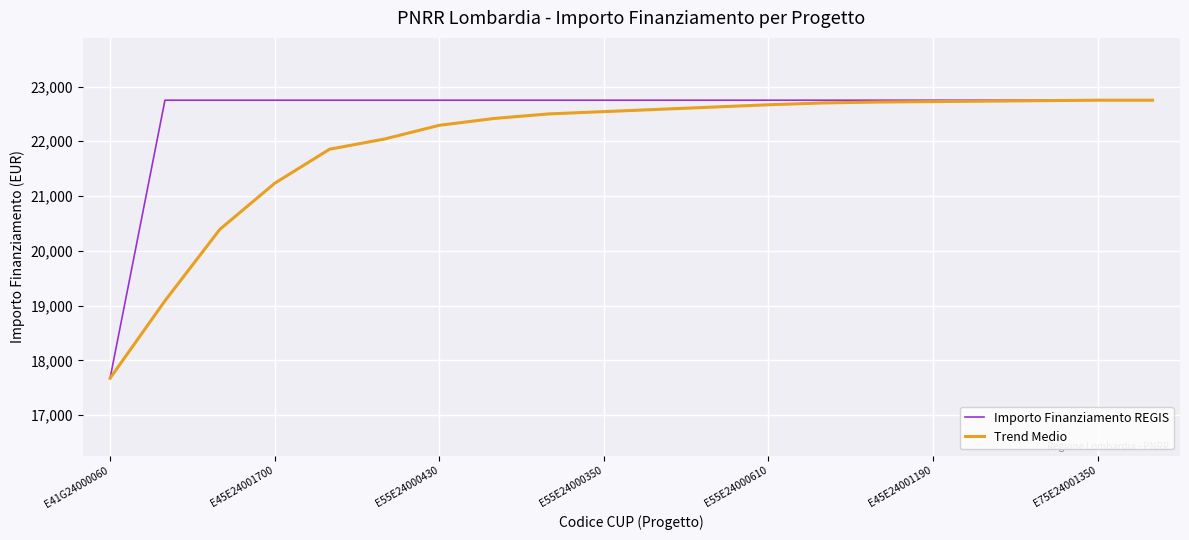

Which series has the largest total across all categories?

Importo Finanziamento REGIS